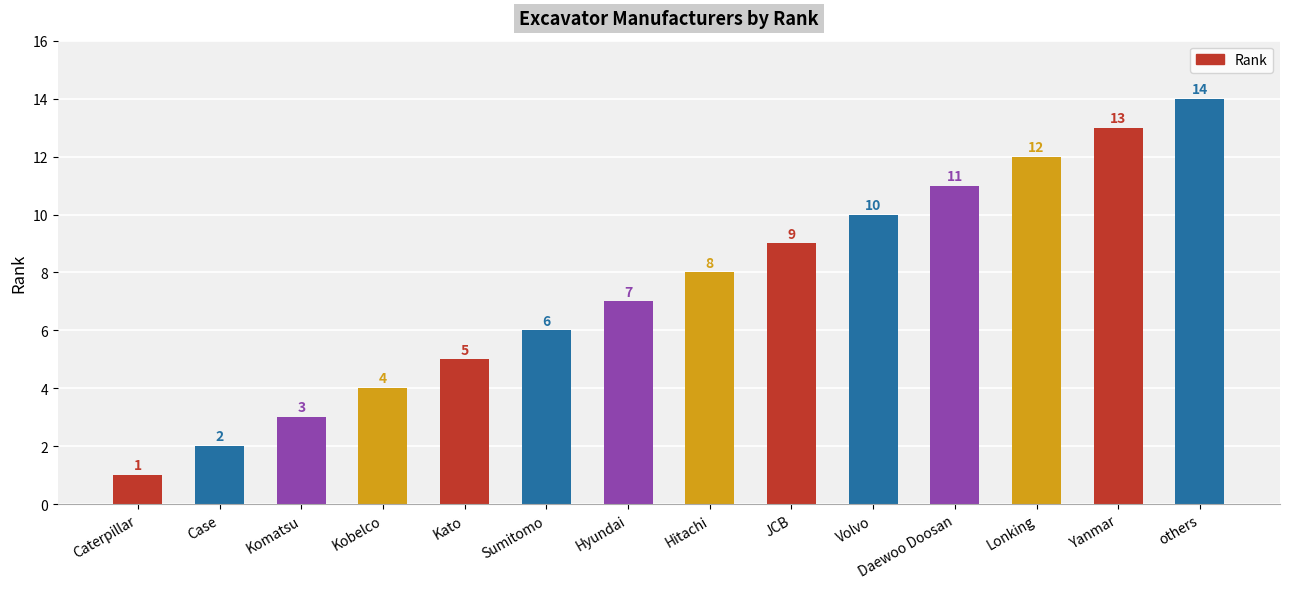

How many bars are there in total?

14